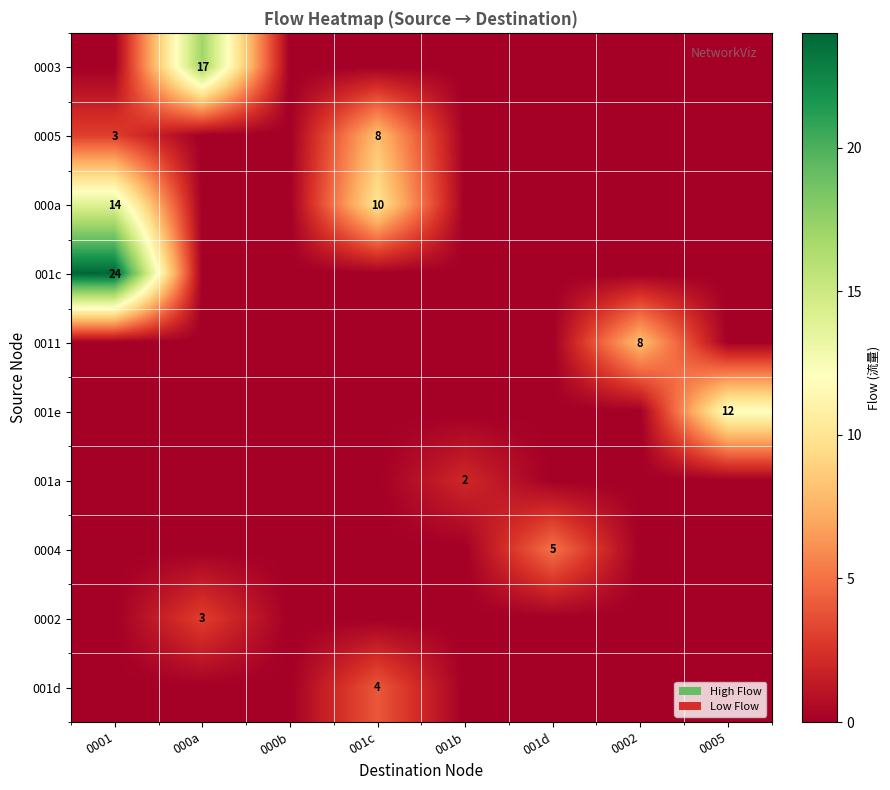

What is the sum of the 000a values at 0001 and 001c?

24